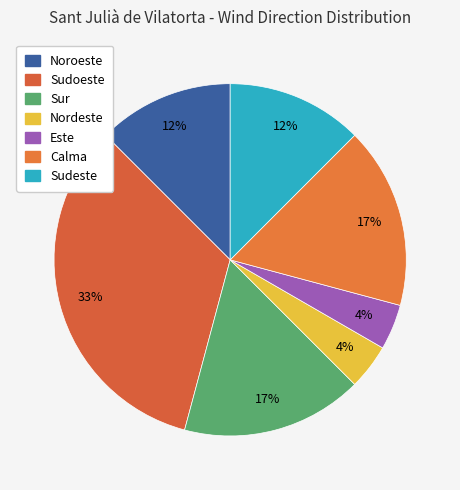

Does Calma account for over 50% of the chart?

No